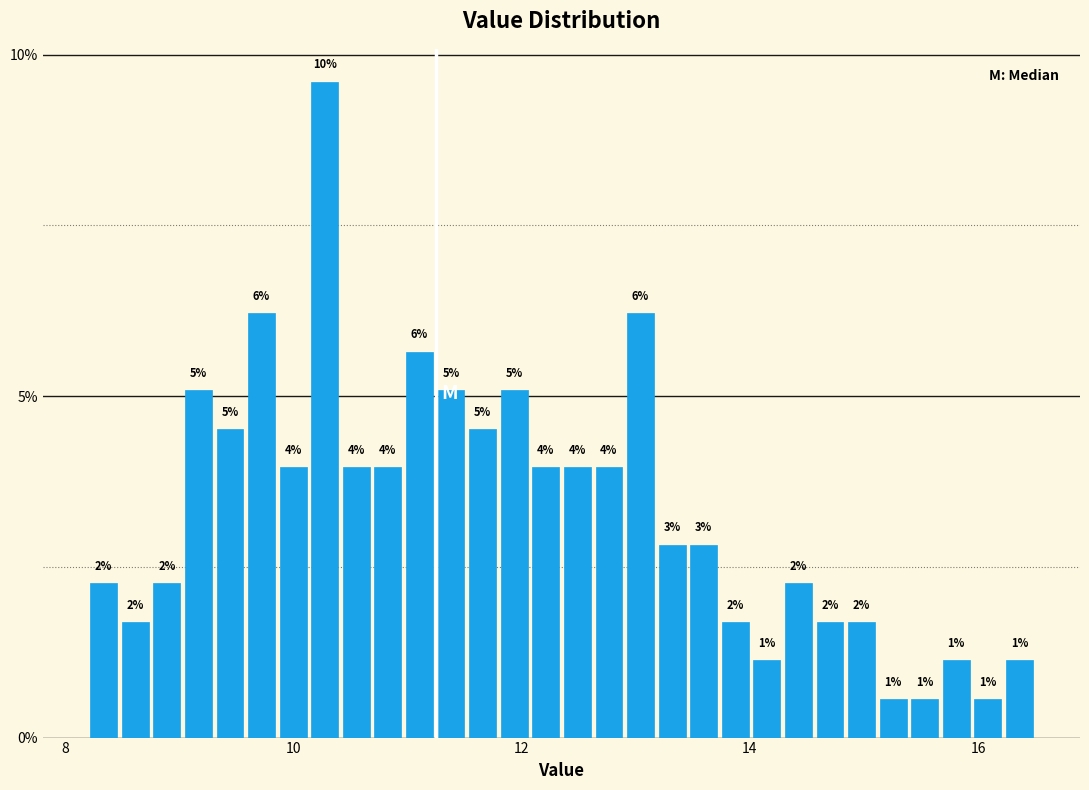

Read against the x-axis, roughly where is the centre of the tallest bar?

10.2